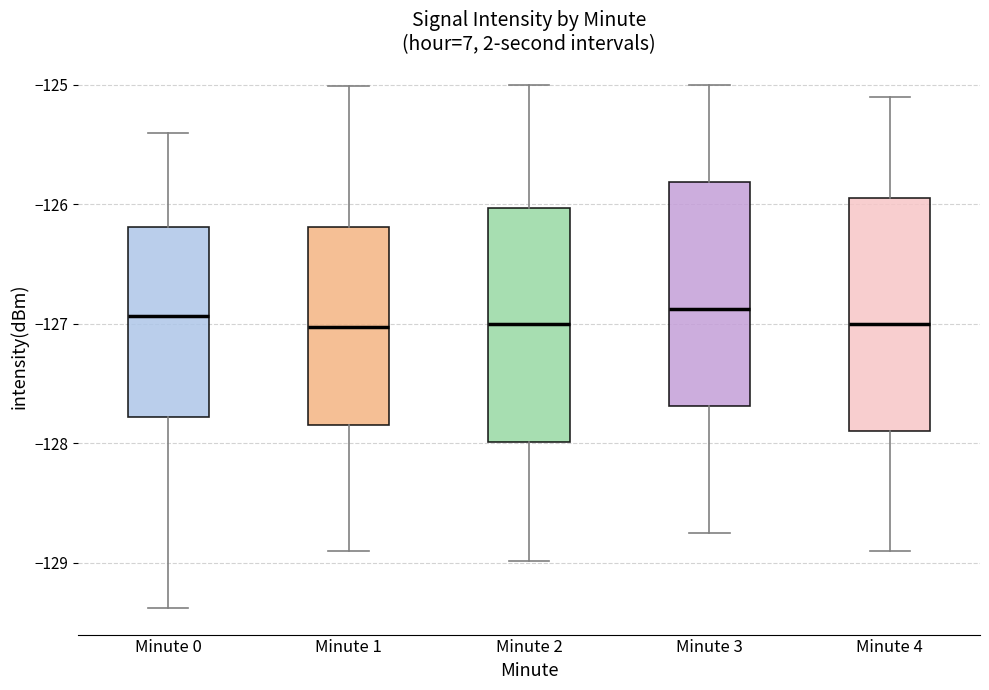

Where is the upper edge of the box for Minute 0 on the y-axis? The values are not printed on the chart, so give them approximately, as read against the axis.

-126.2